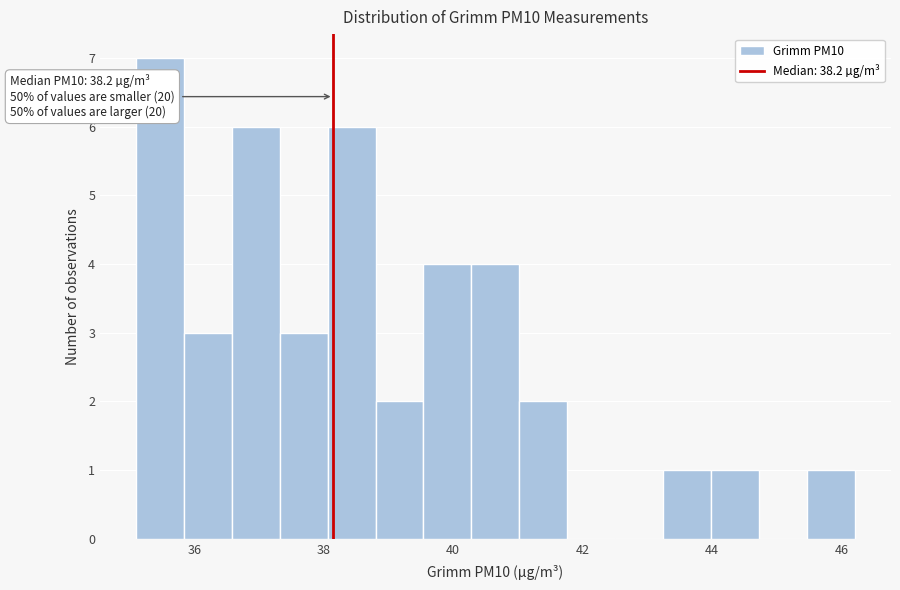

Read against the x-axis, roughly where is the centre of the tallest bar?

35.4